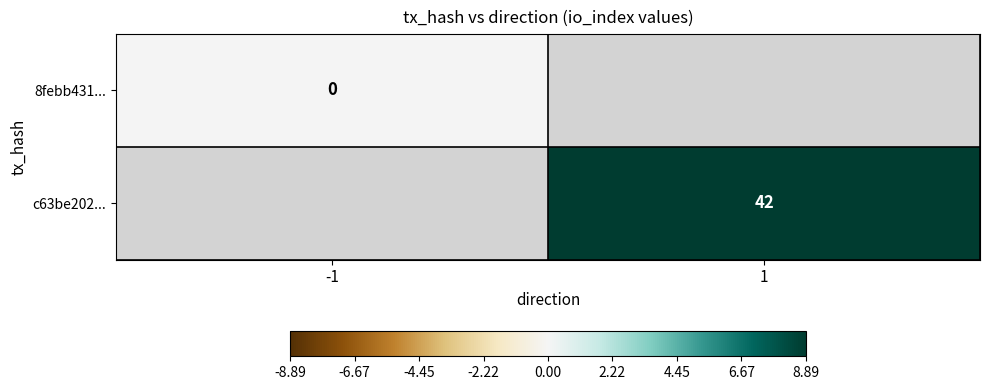

The value of c63be202... at 1 is 42. True or false?

True